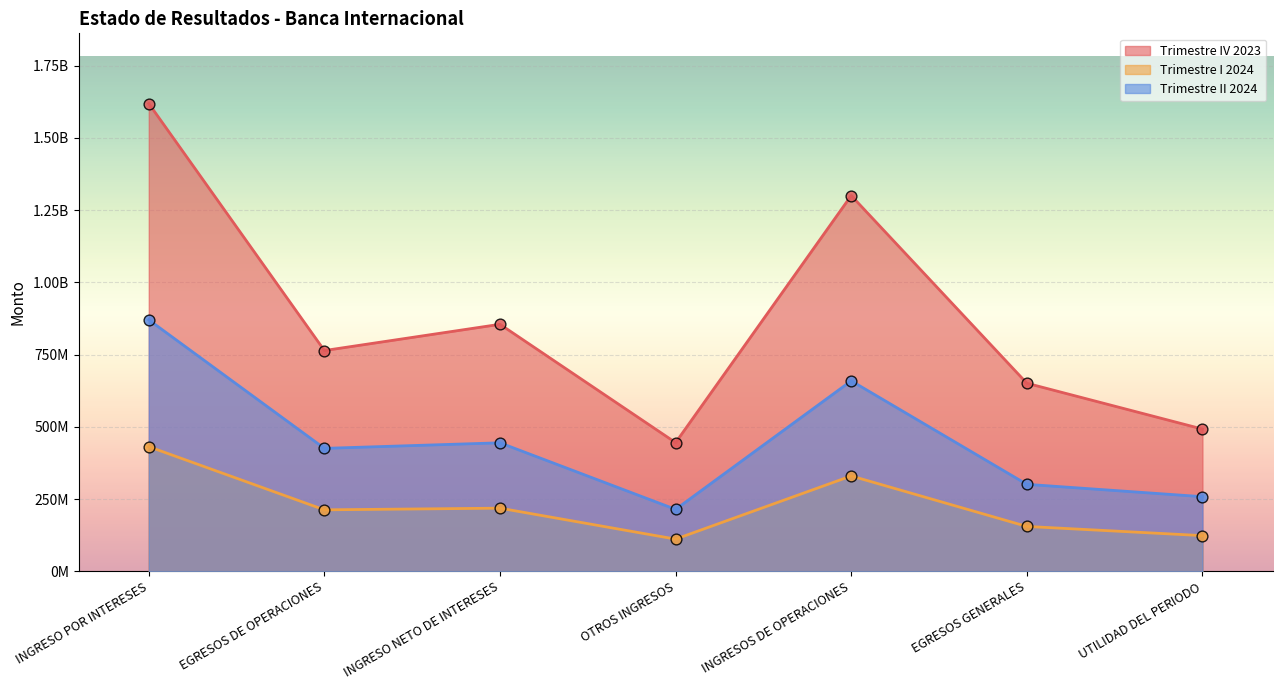

What is the total value across all series at INGRESO POR INTERESES?

2920056811.8